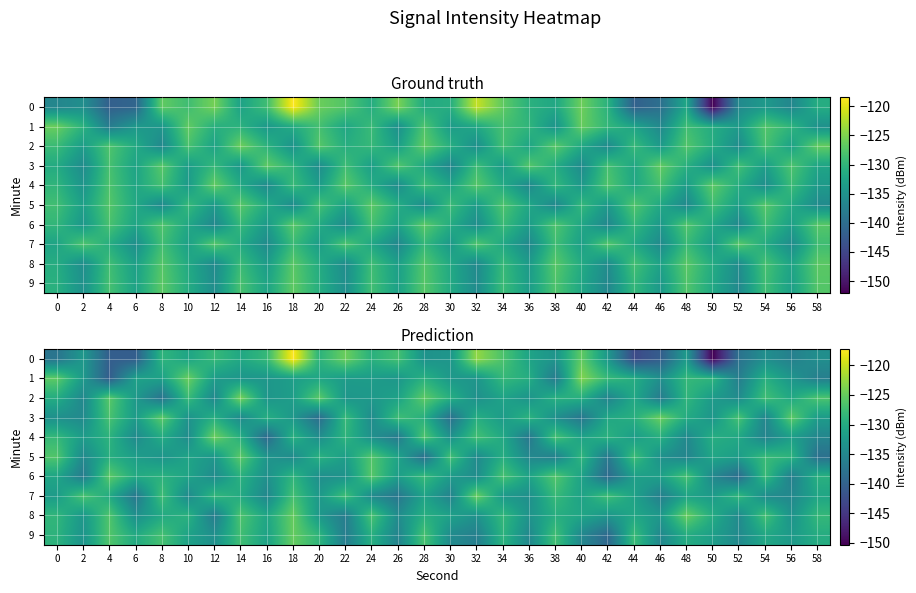

What is the average value of the 3 series?

-131.3